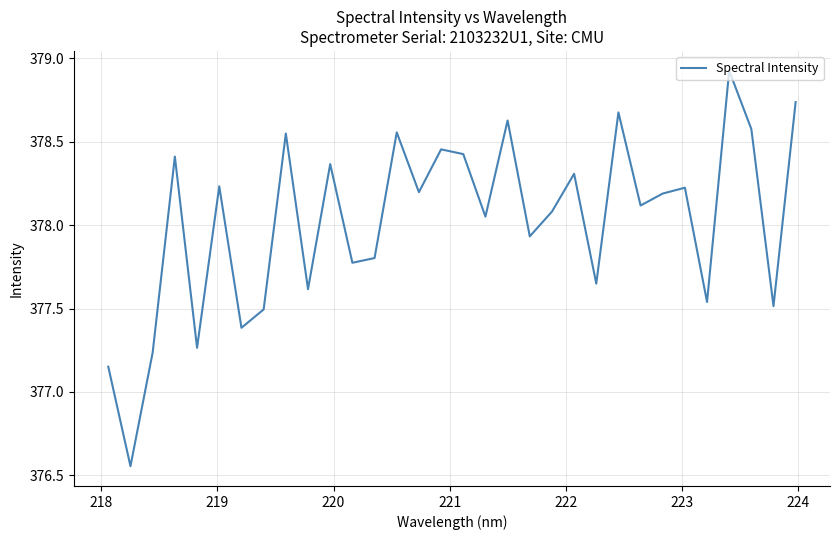

Count the number of categories in the chart.

32